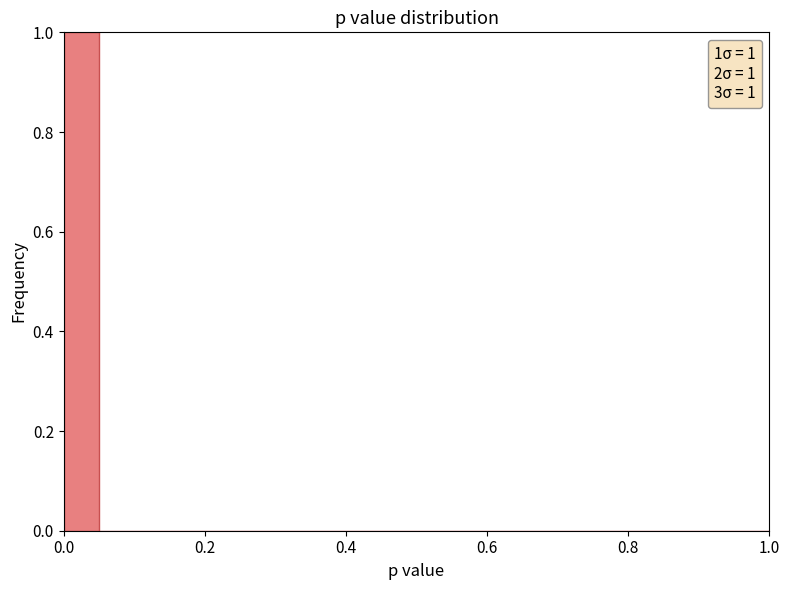

Around what value on the x-axis is the tallest bar? Give the approximate position of its centre, as read against the axis.

0.02